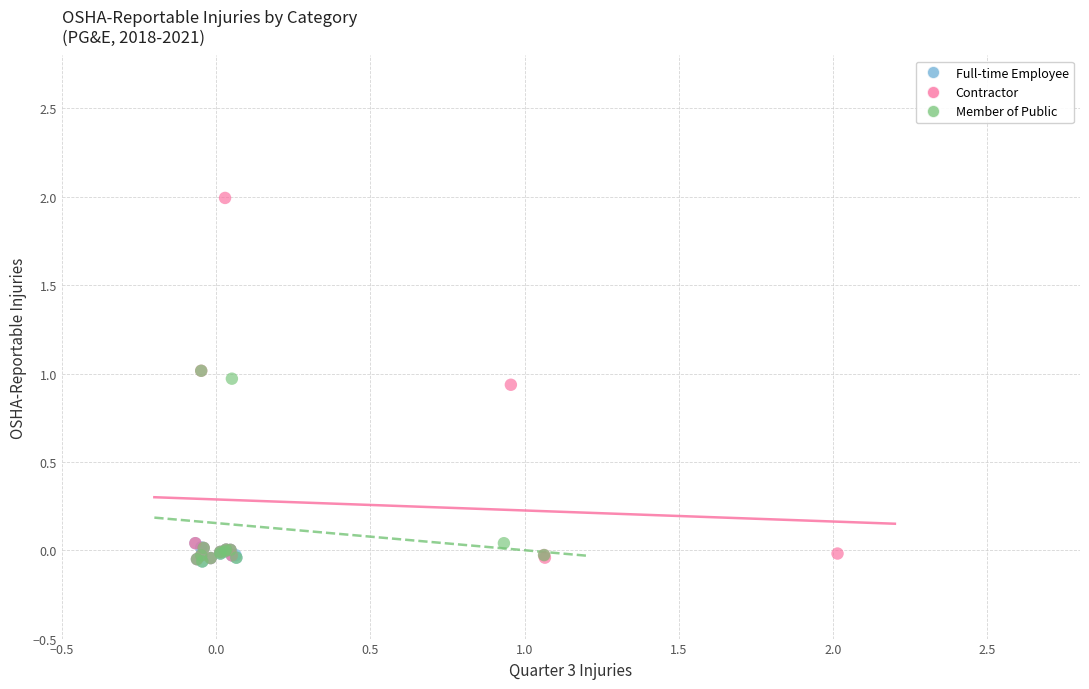

Which series has the largest Y range (max minus min)?

Contractor